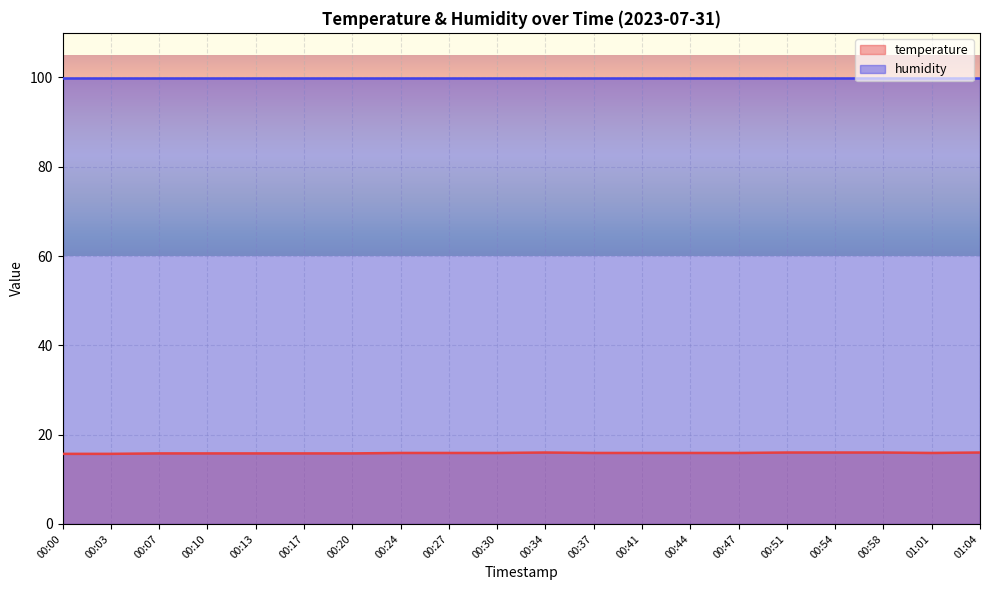

What position from the left is 00:37?

12